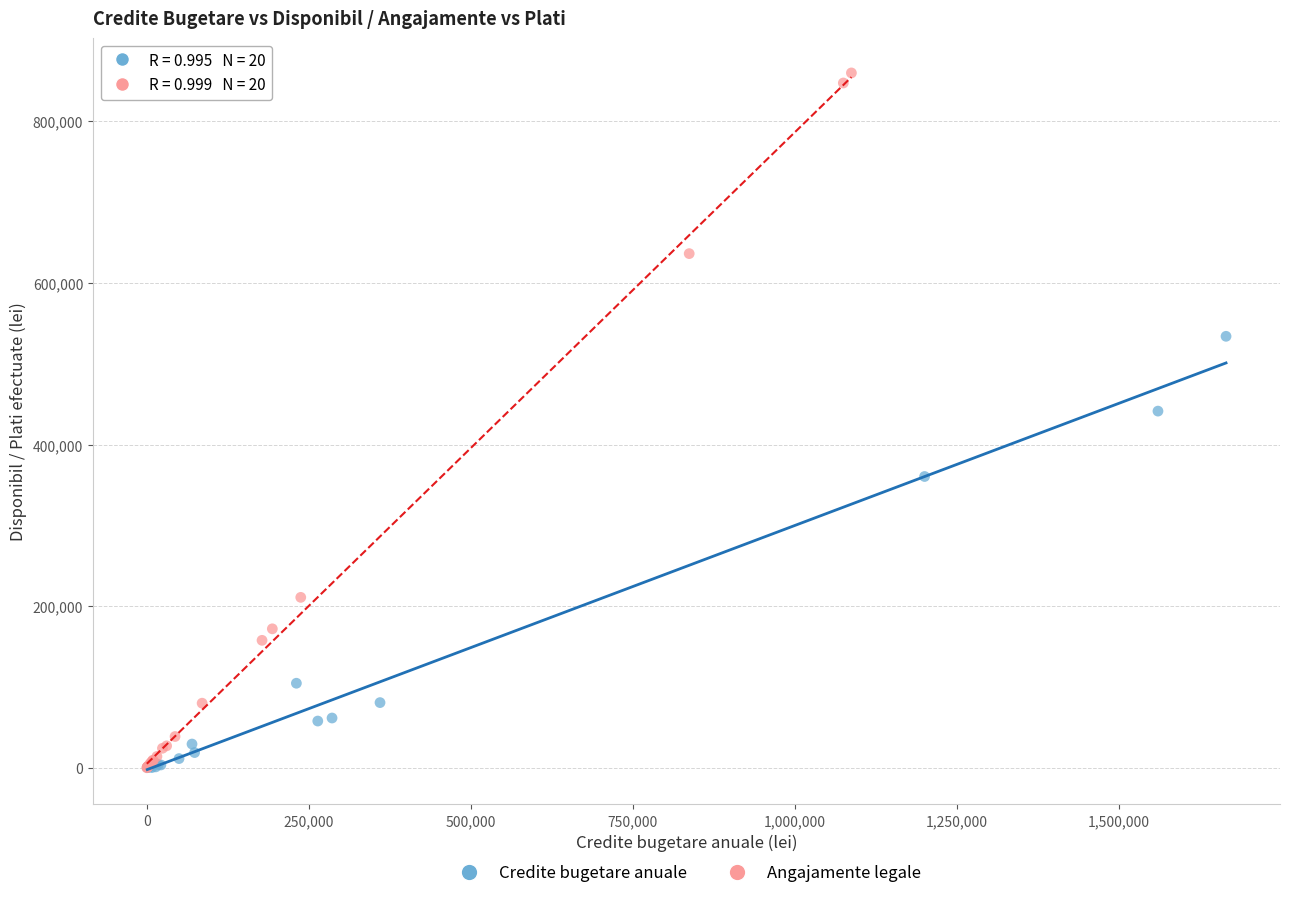

Which series has the largest Y range (max minus min)?

Angajamente legale